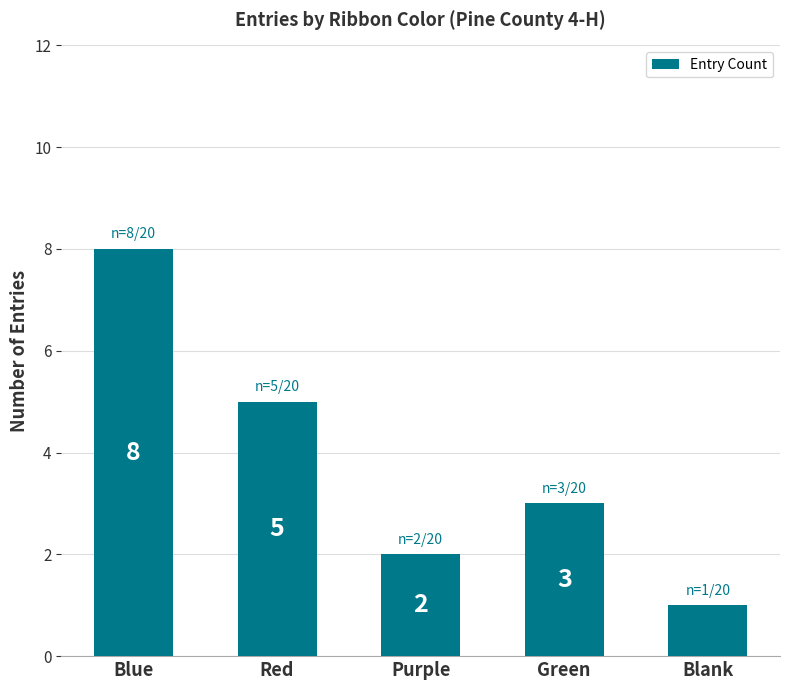

Which category has the highest value across all series?

Blue